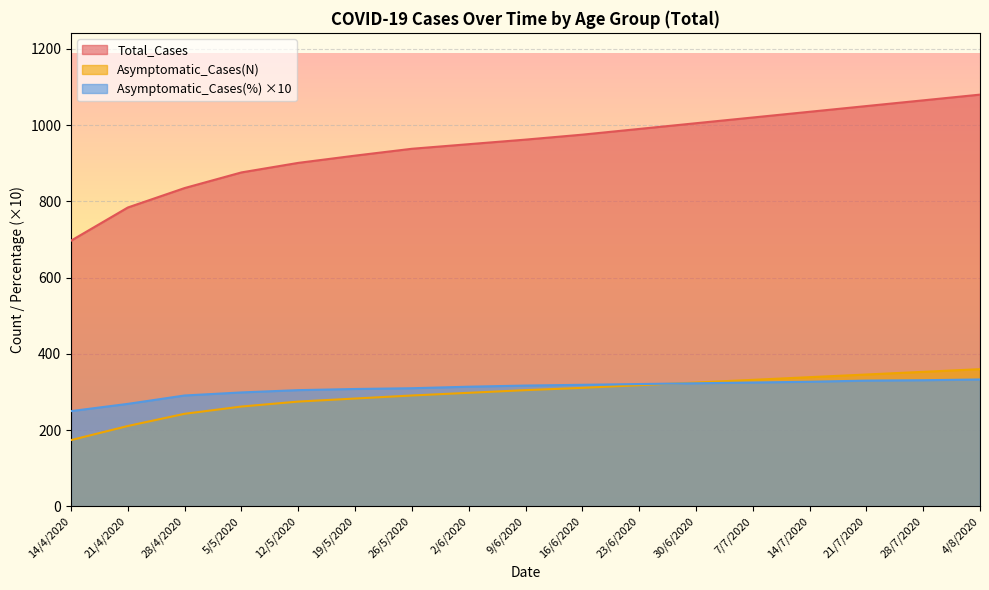

At which label is Asymptomatic_Cases(N) closest to 267?

5/5/2020